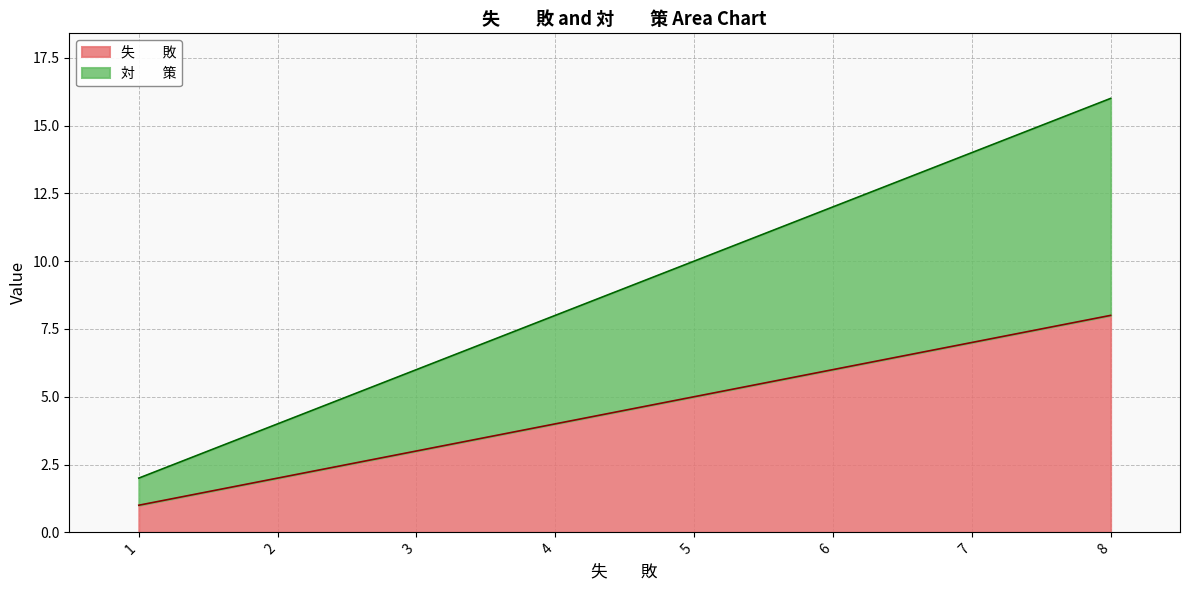

Which category has the highest value in the 失　　敗 series?

8